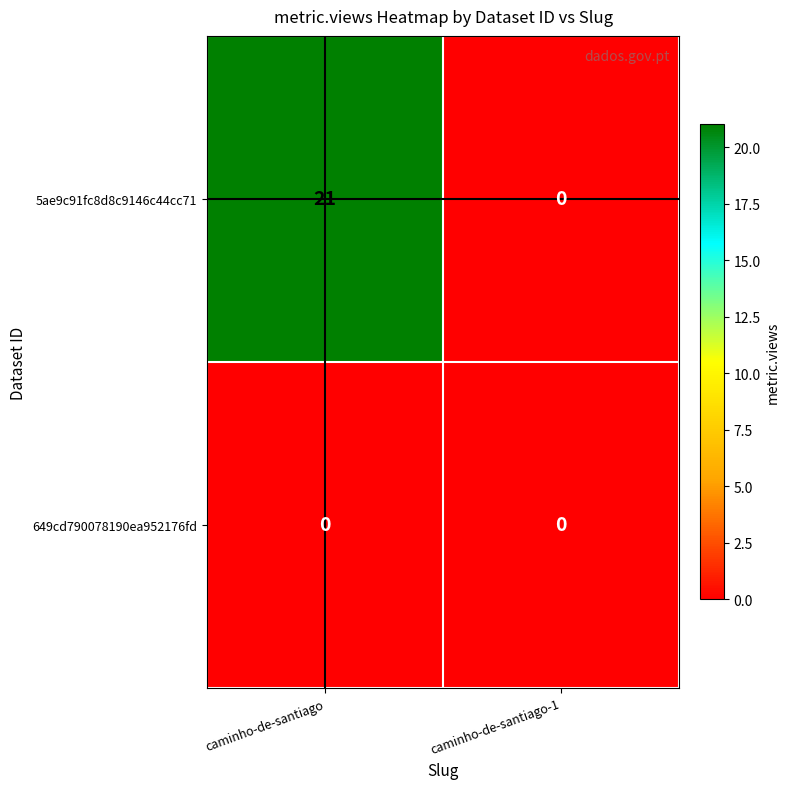

Reading left to right, what are all the values shown in this chart?

5ae9c91fc8d8c9146c44cc71: 21	0
649cd790078190ea952176fd: 0	0